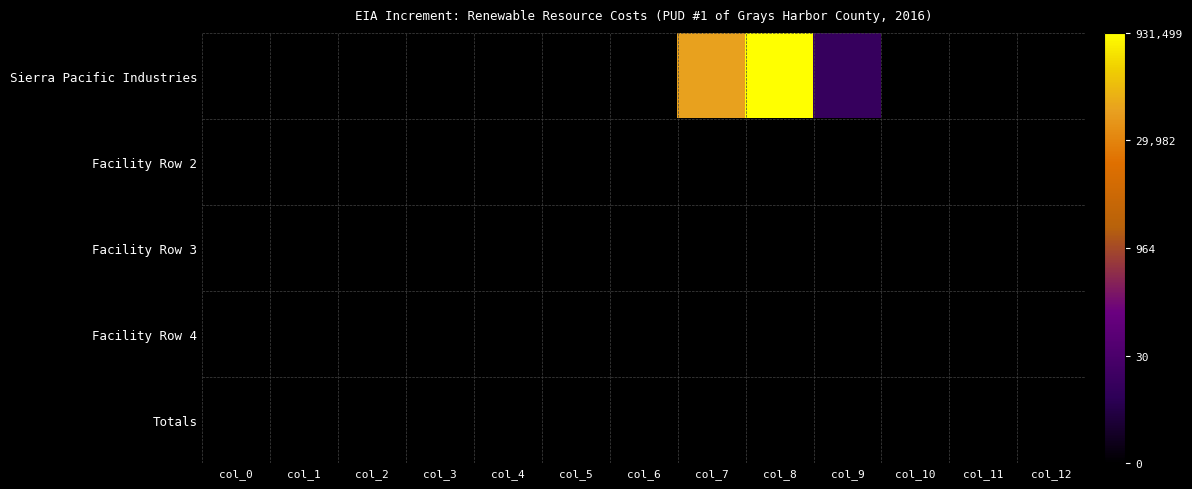

Reading left to right, transcribe all the data shown in this chart.

Sierra Pacific Industries: col_0=0.0	col_1=0.0	col_2=0.0	col_3=0.0	col_4=0.0	col_5=0.0	col_6=0.0	col_7=11.3	col_8=13.7	col_9=2.5	col_10=0.0	col_11=0.0	col_12=0.0
Facility Row 2: col_0=0.0	col_1=0.0	col_2=0.0	col_3=0.0	col_4=0.0	col_5=0.0	col_6=0.0	col_7=0.0	col_8=0.0	col_9=0.0	col_10=0.0	col_11=0.0	col_12=0.0
Facility Row 3: col_0=0.0	col_1=0.0	col_2=0.0	col_3=0.0	col_4=0.0	col_5=0.0	col_6=0.0	col_7=0.0	col_8=0.0	col_9=0.0	col_10=0.0	col_11=0.0	col_12=0.0
Facility Row 4: col_0=0.0	col_1=0.0	col_2=0.0	col_3=0.0	col_4=0.0	col_5=0.0	col_6=0.0	col_7=0.0	col_8=0.0	col_9=0.0	col_10=0.0	col_11=0.0	col_12=0.0
Totals: col_0=0.0	col_1=0.0	col_2=0.0	col_3=0.0	col_4=0.0	col_5=0.0	col_6=0.0	col_7=0.0	col_8=0.0	col_9=0.0	col_10=0.0	col_11=0.0	col_12=0.0